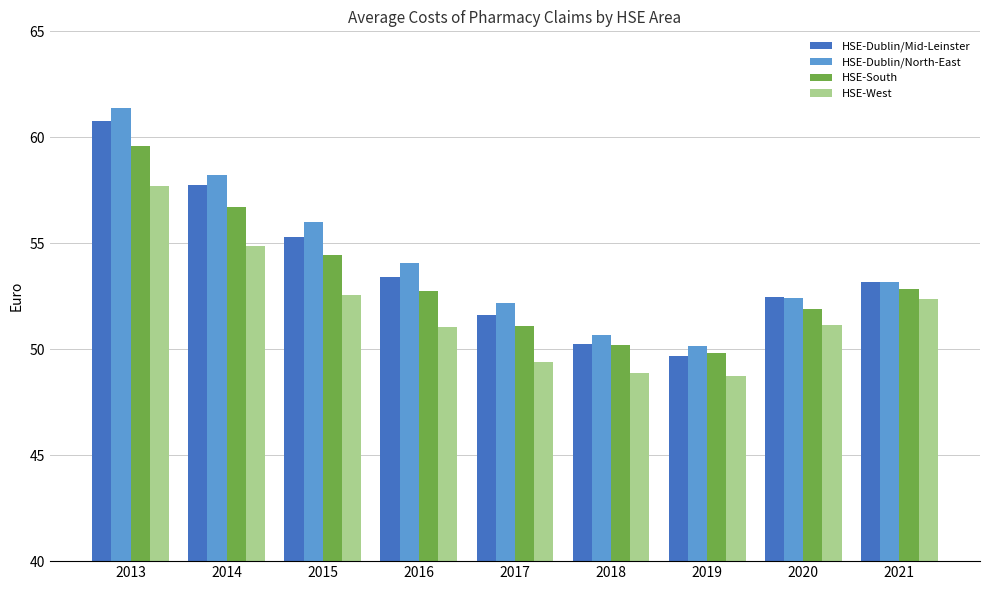

The HSE-Dublin/Mid-Leinster series shows 26.0 at 2019. True or false?

False